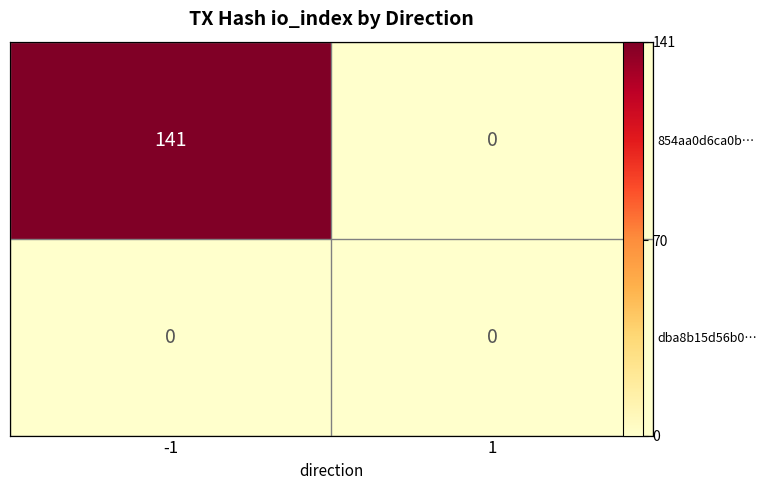

Which series has the largest range (max minus min)?

854aa0d6ca0b…